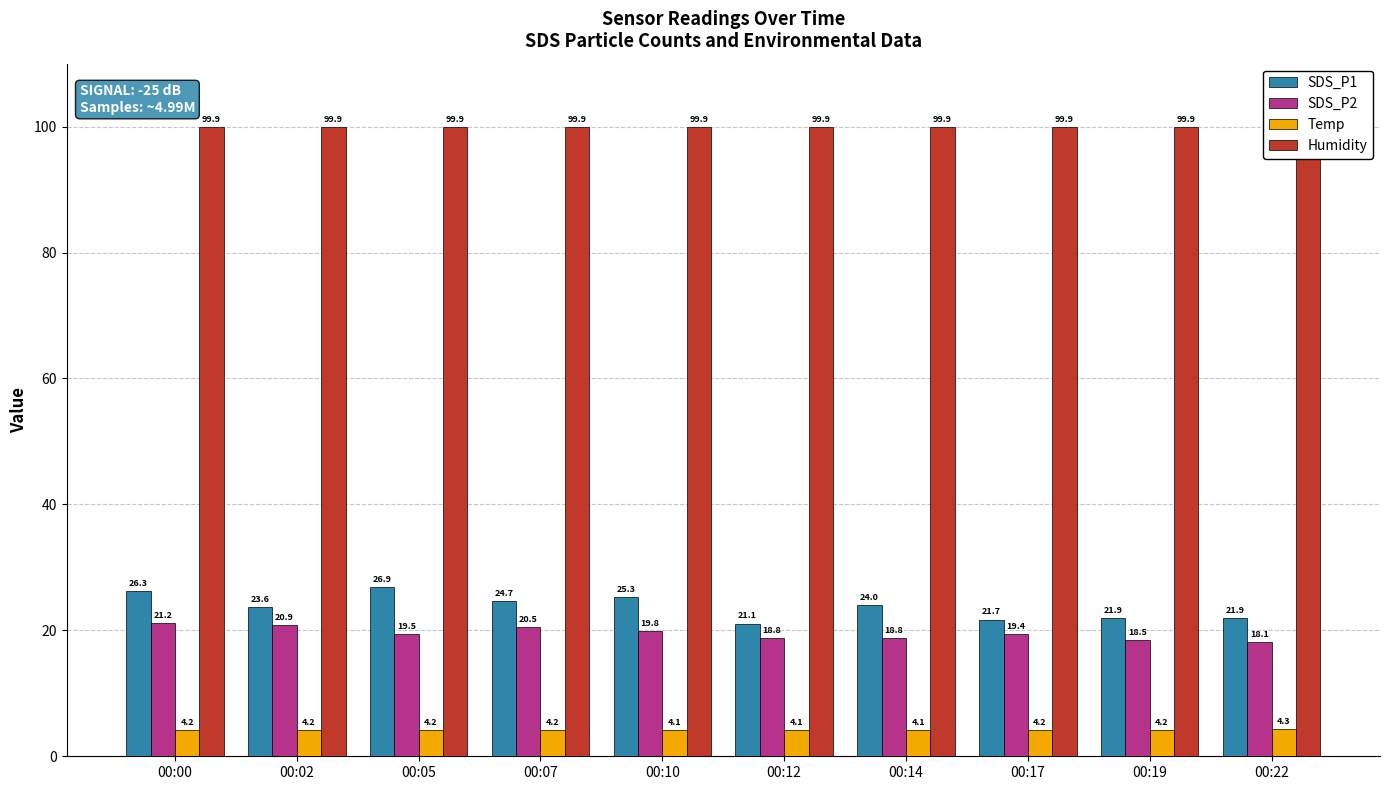

How many bars are there in total?

40